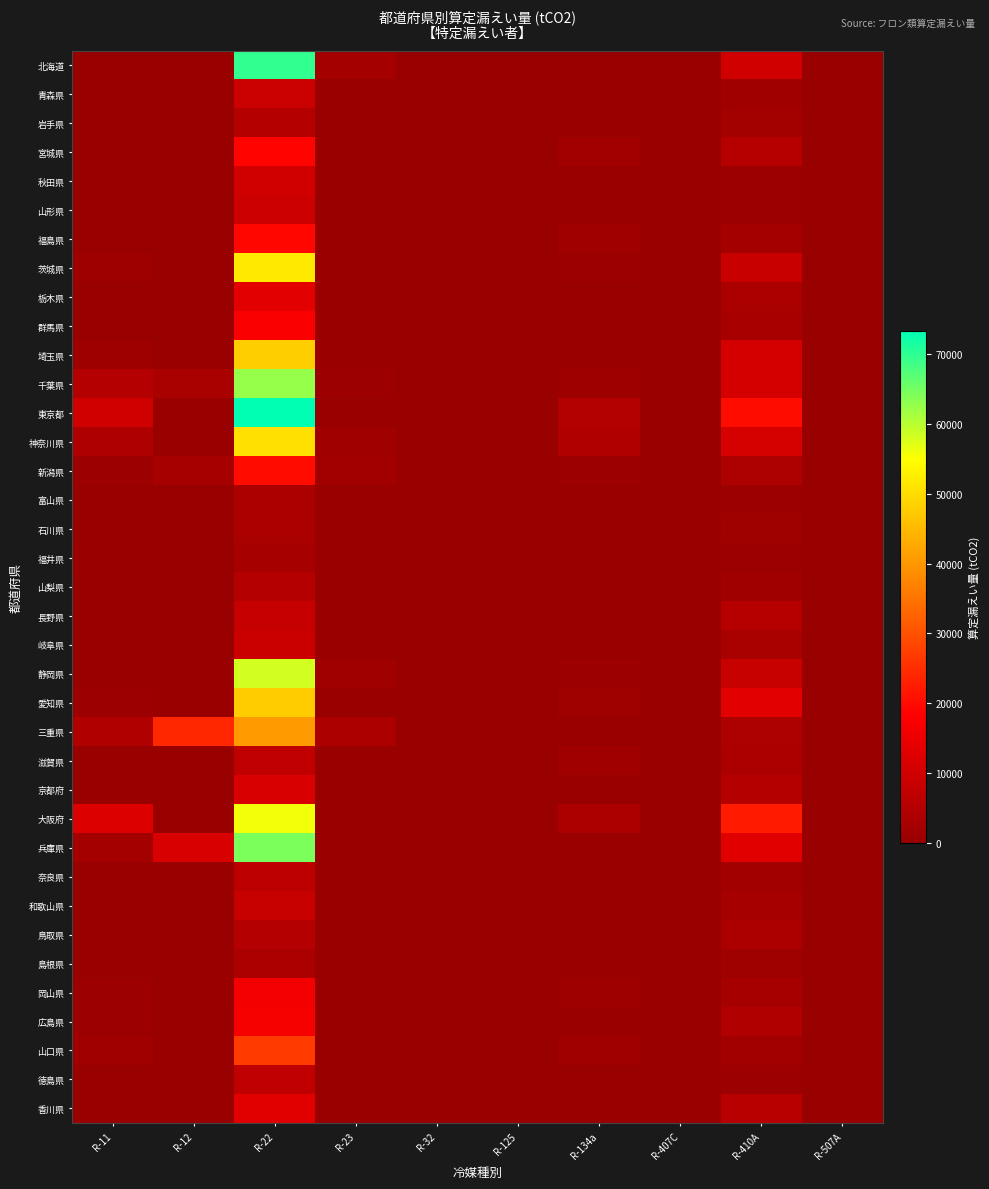

Which series has the widest spread of values?

東京都